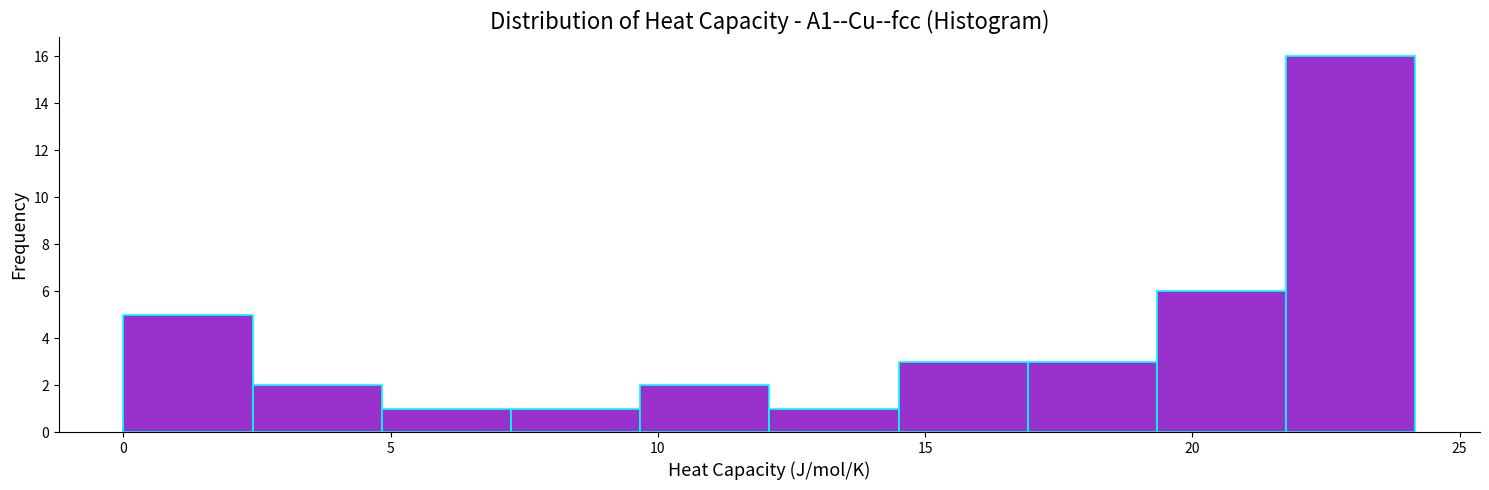

Which range on the x-axis has the tallest bar?

22.0 to 24.0